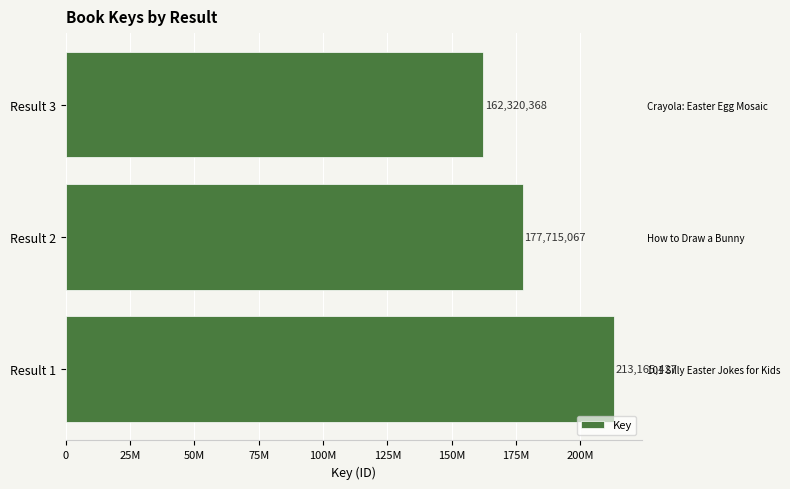

Are the bars grouped side by side (vs. stacked)?

No